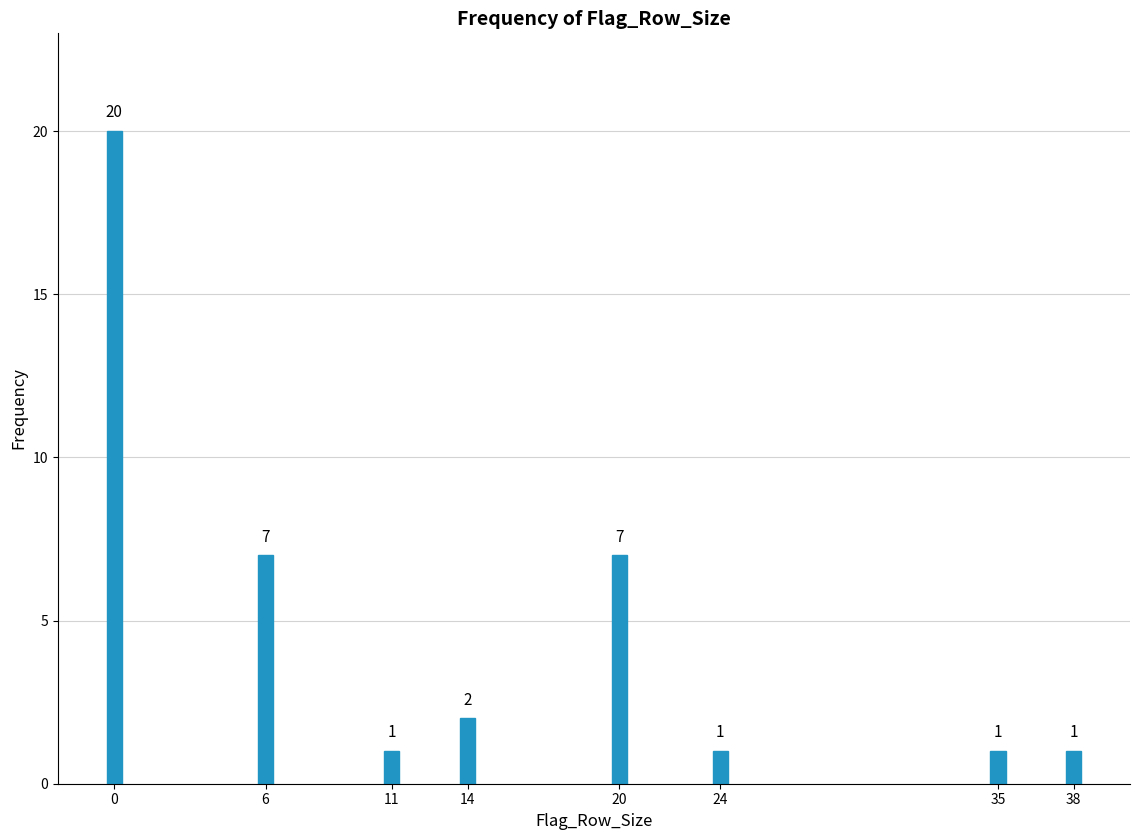

Reading right to left, extract all data points from this chart.

38=1	35=1	24=1	20=7	14=2	11=1	6=7	0=20